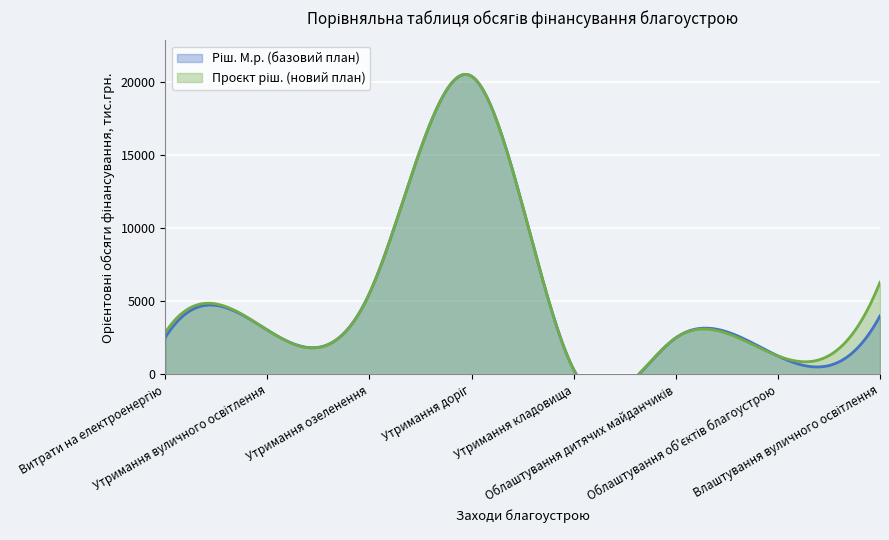

True or false: Проєкт ріш. (новий план) and Ріш. М.р. (базовий план) intersect in this chart.

False